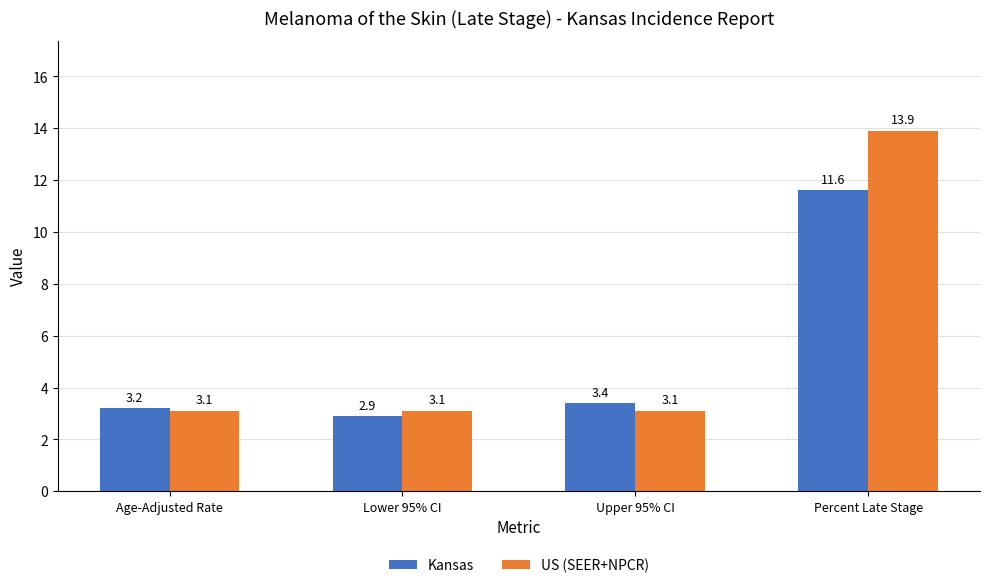

What is the total value across all series at Upper 95% CI?

6.5